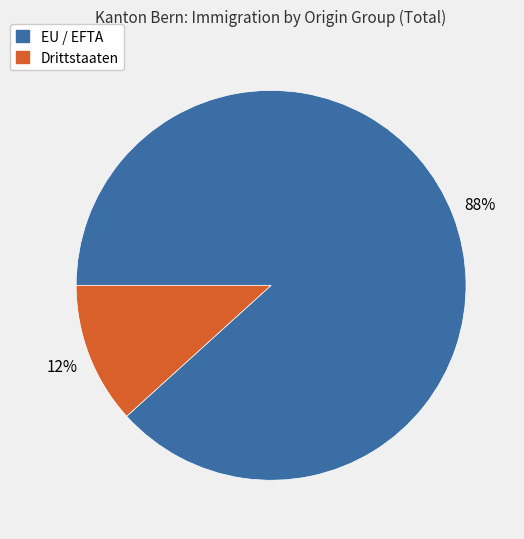

Which has a higher value, EU / EFTA or Drittstaaten?

EU / EFTA